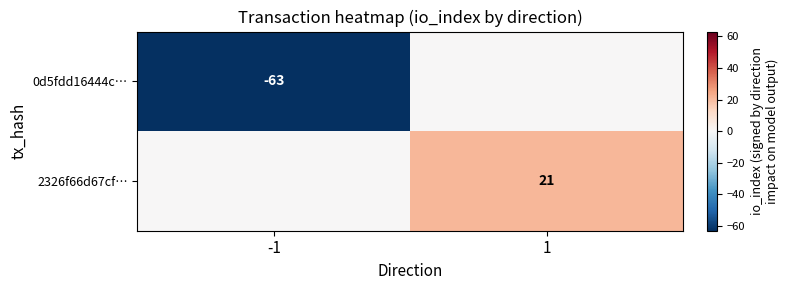

True or false: 2326f66d67cf… has a value of 21 at 1.

True